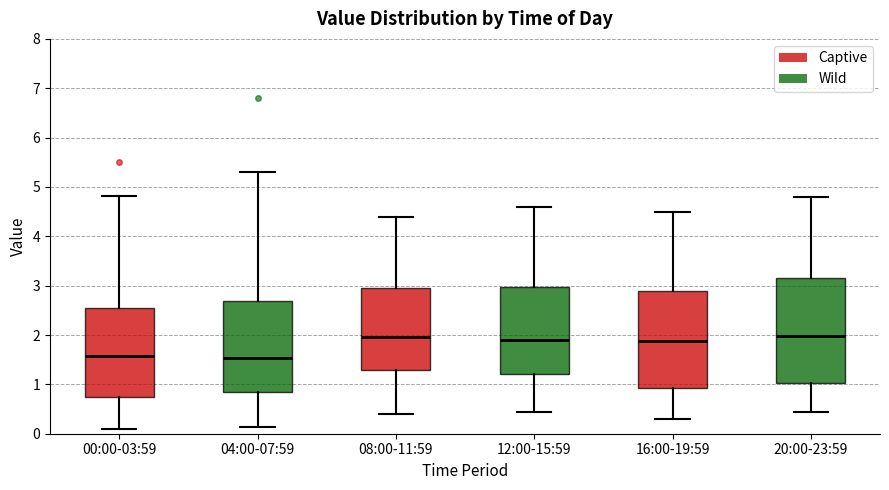

Where does the median line of the box for 00:00-03:59 sit on the y-axis? The values are not printed on the chart, so give them approximately, as read against the axis.

1.6